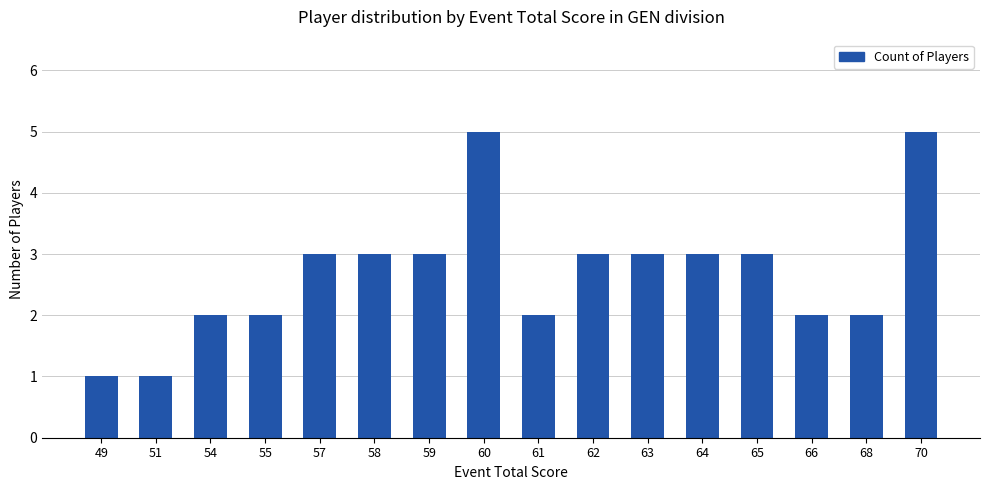

True or false: the data shows 1 at 66.

False